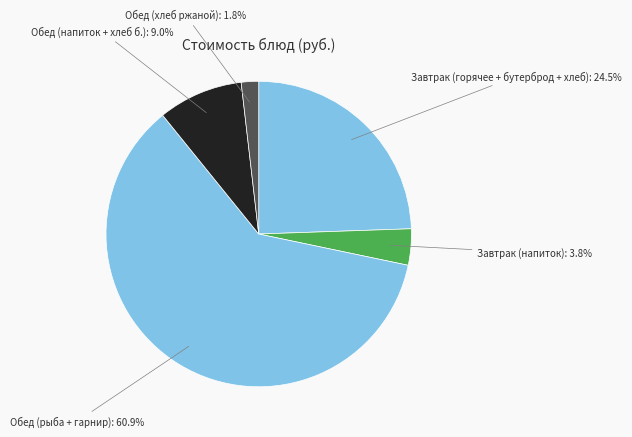

Count the number of slices in the pie.

5